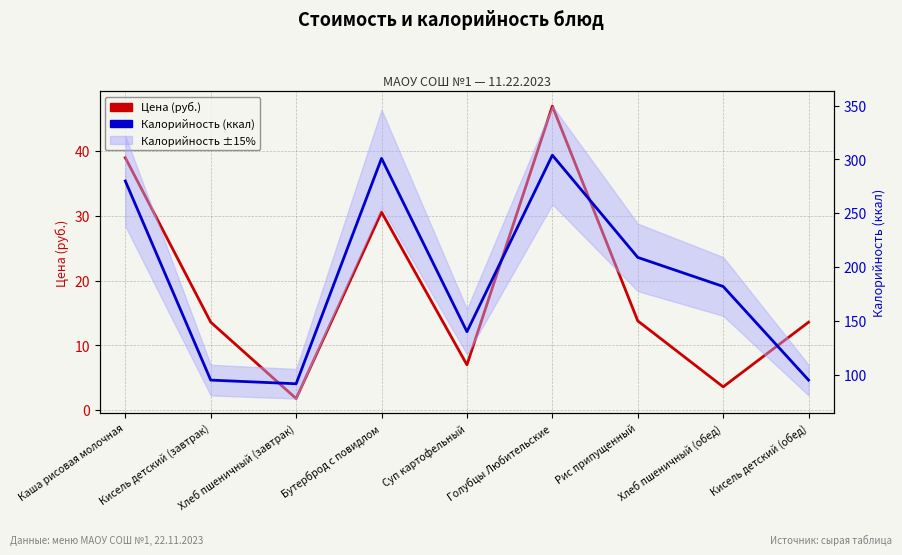

At which category is the sum across all series the highest?

Голубцы Любительские